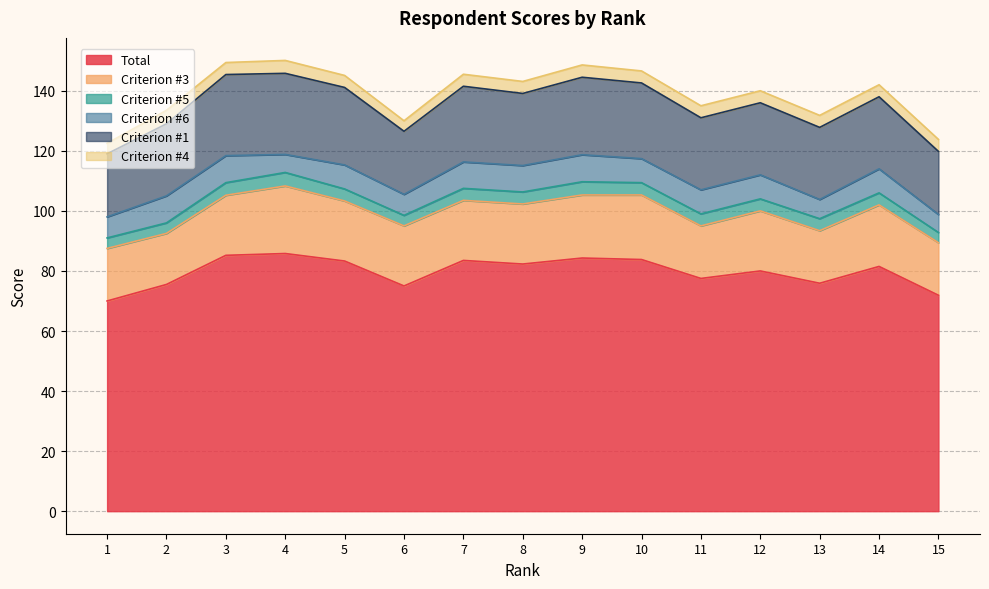

List the series in order of their peak value, lowest first.

Criterion #5, Criterion #4, Criterion #6, Criterion #3, Criterion #1, Total